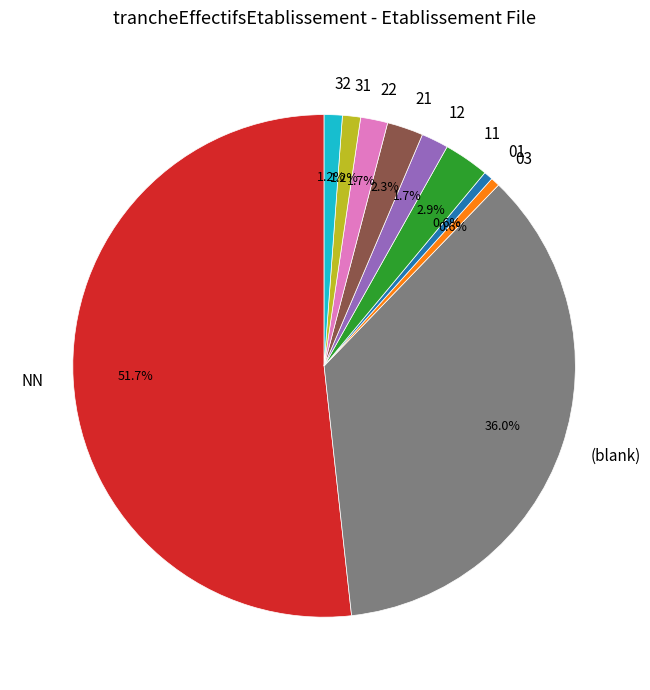

Do 12 and 03 together represent more than half of the pie?

No